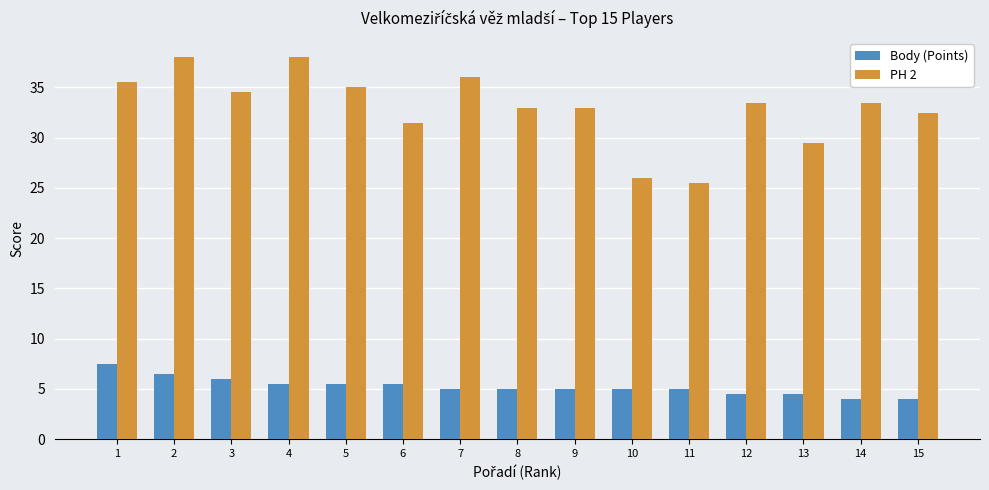

What is the value of the PH 2 bar at the 8th from the left?

33.0